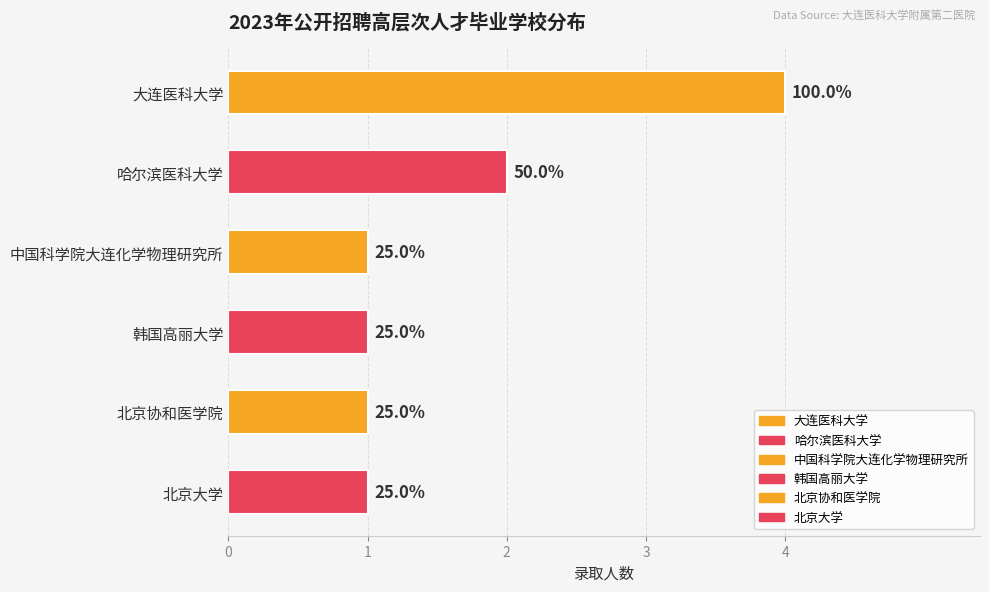

Between 韩国高丽大学 and 中国科学院大连化学物理研究所, which is larger?

韩国高丽大学